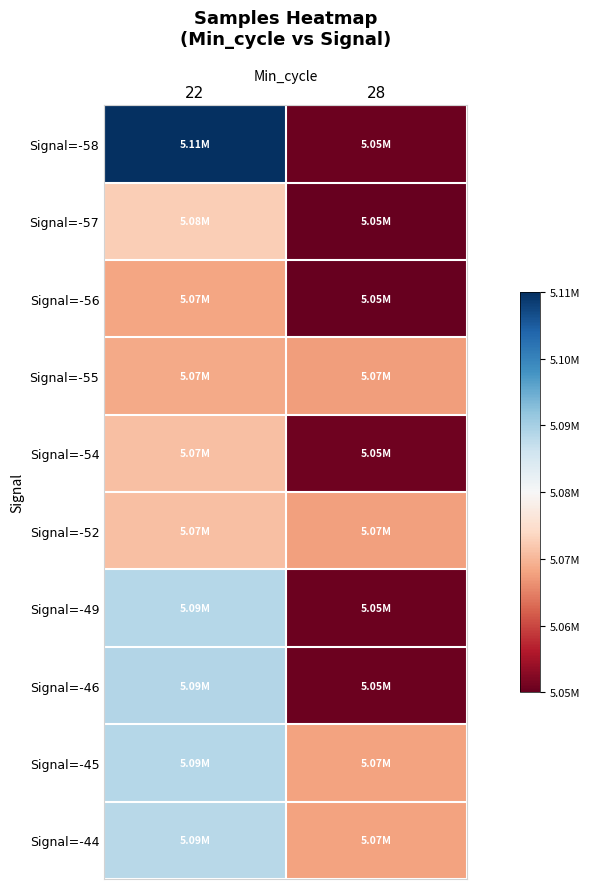

Reading left to right, extract all data points from this chart.

Signal=-58: 22=5113021	28=5052627
Signal=-57: 22=5075138	28=5052279
Signal=-56: 22=5070609	28=5052101
Signal=-55: 22=5071021	28=5069825
Signal=-54: 22=5073378	28=5052918
Signal=-52: 22=5073503	28=5069960
Signal=-49: 22=5091237	28=5052622
Signal=-46: 22=5091560	28=5052651
Signal=-45: 22=5091233	28=5070273
Signal=-44: 22=5091107	28=5070242